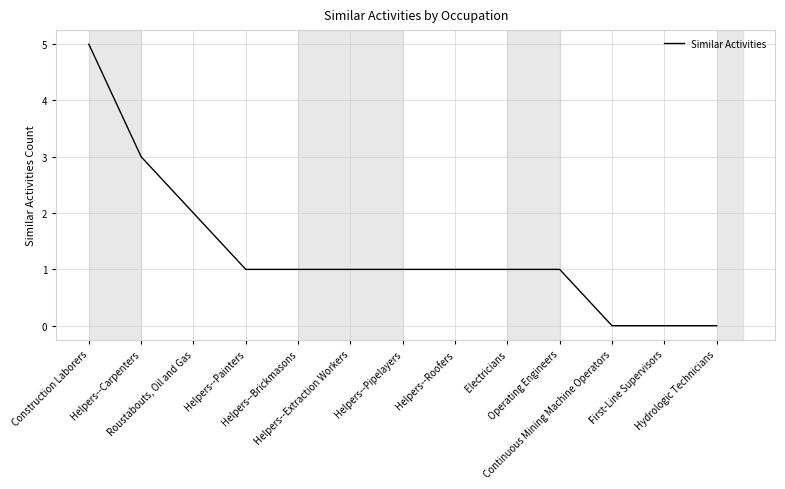

What is the difference between the maximum and second lowest values?

5